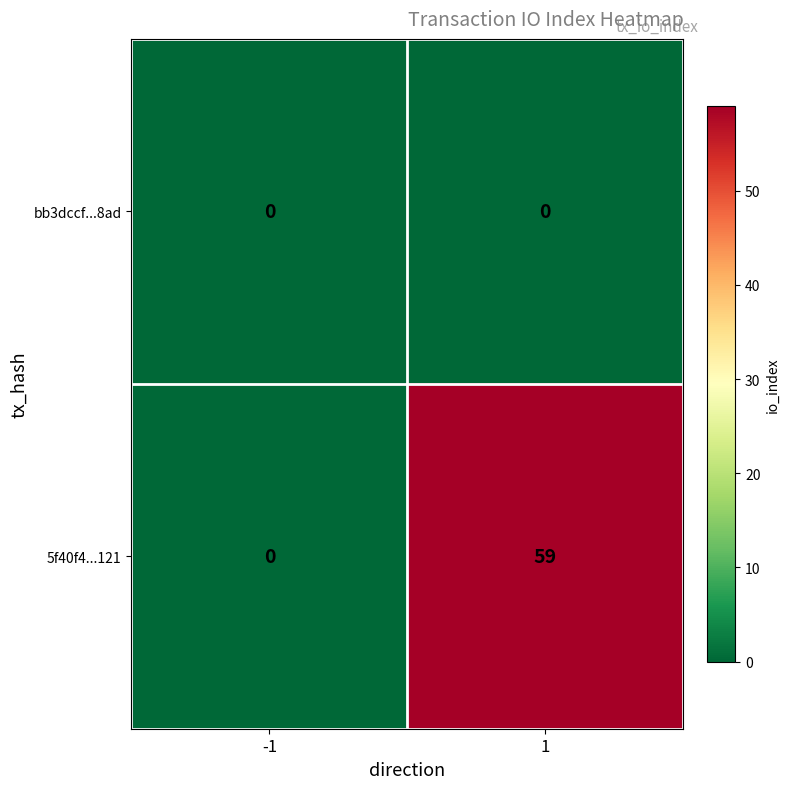

Between -1 and 1, which series saw the biggest shift?

5f40f4...121